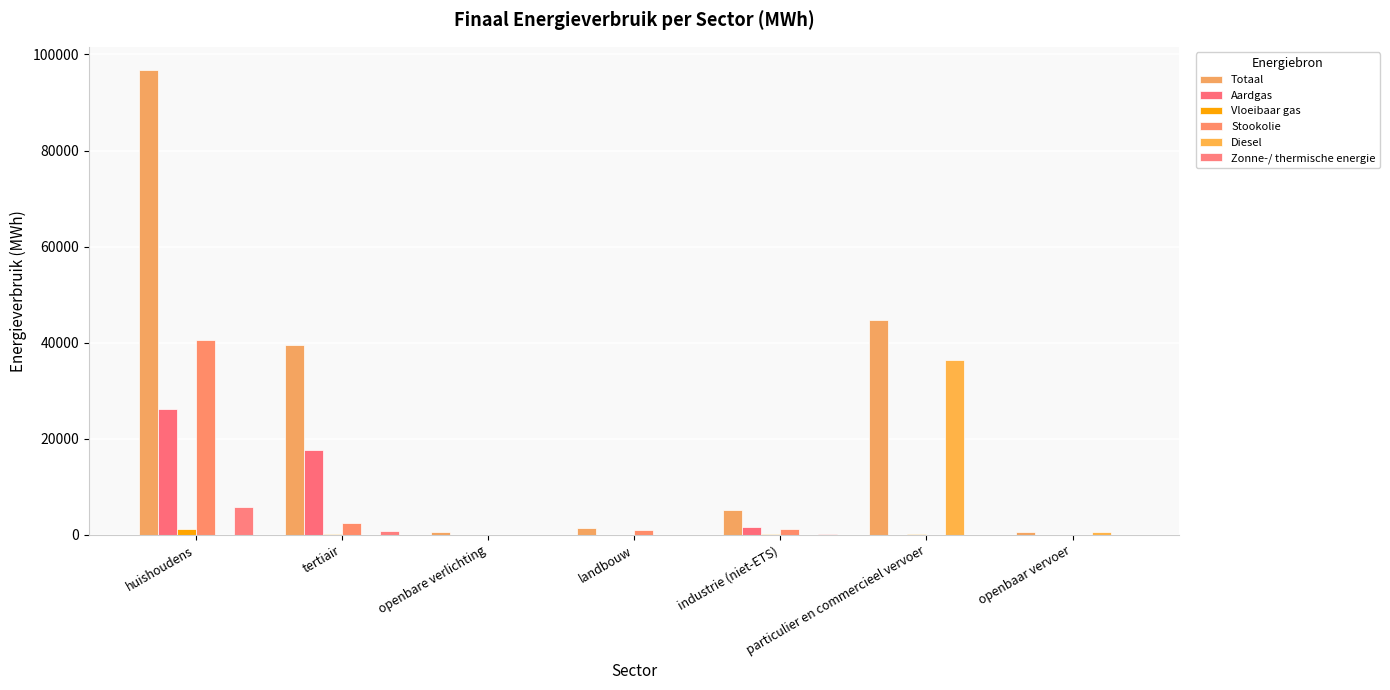

How many values in the Zonne-/ thermische energie series exceed 0?

3